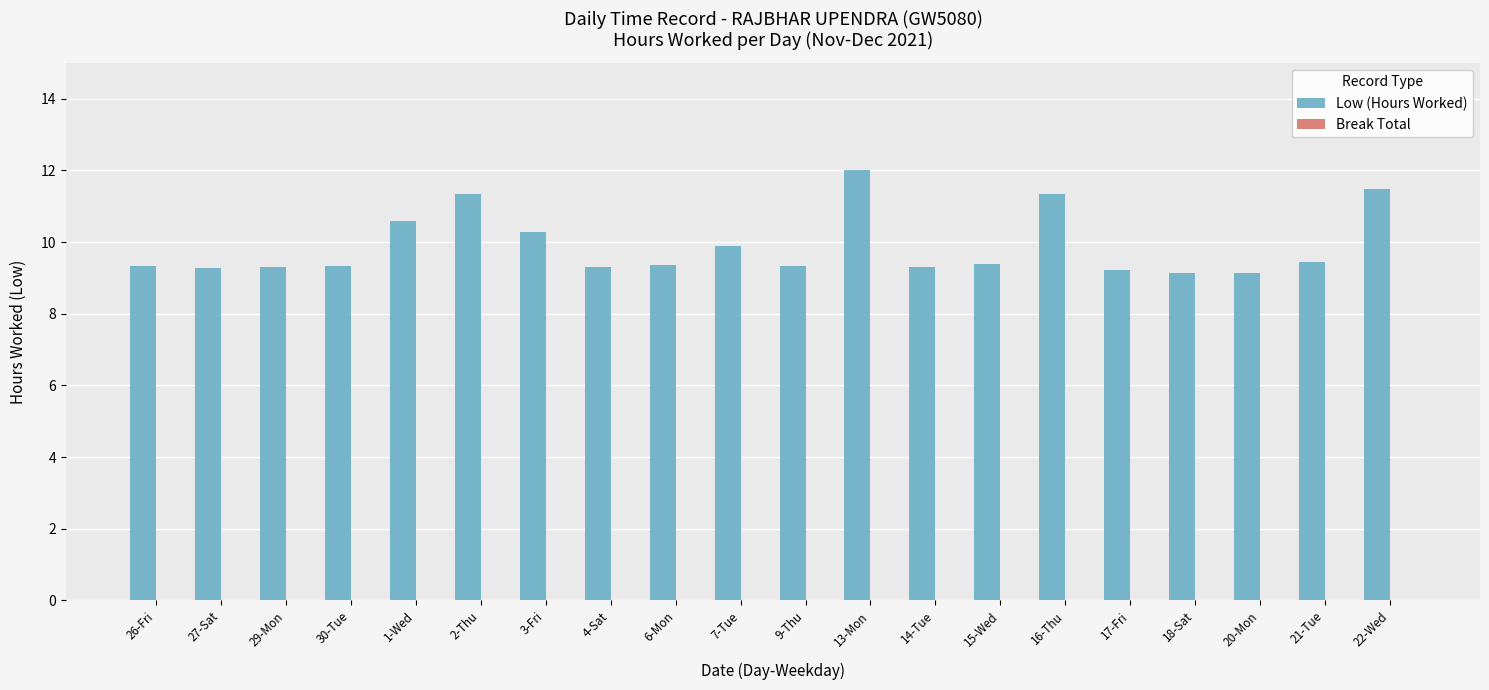

What is the minimum value shown in the chart?

9.1